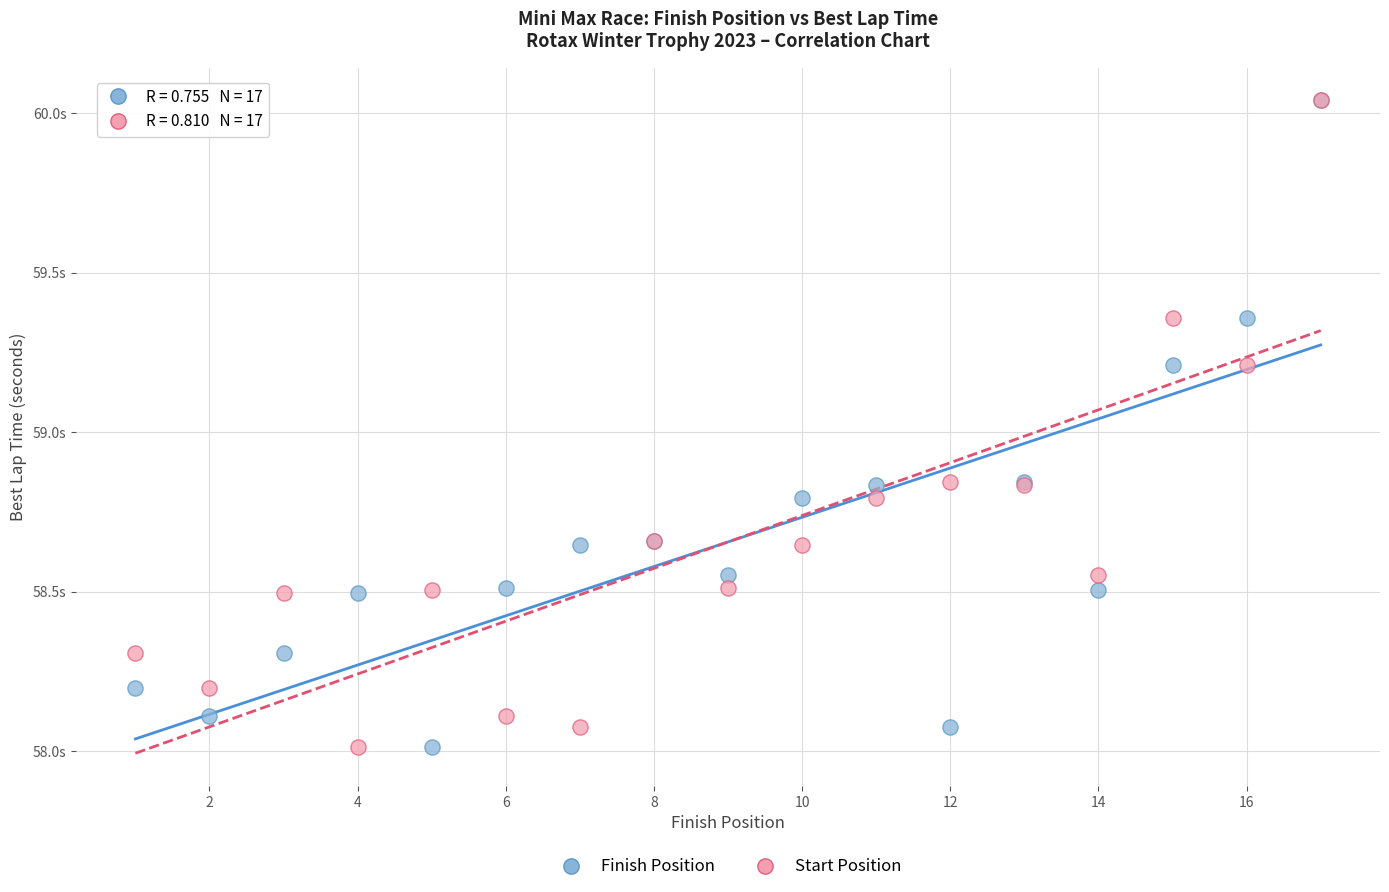

What are all the series names shown in the legend?

Finish Position, Start Position